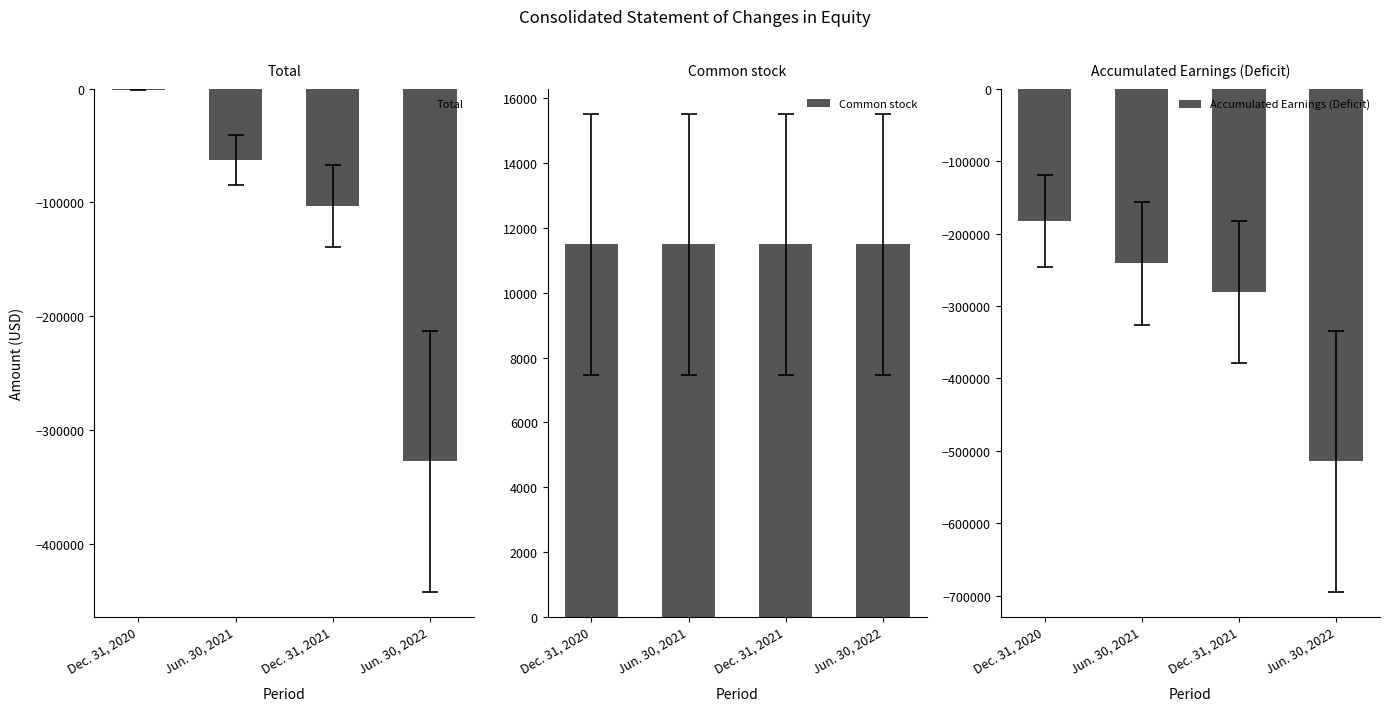

Which series changed the most between Jun. 30, 2021 and Dec. 31, 2021?

Total